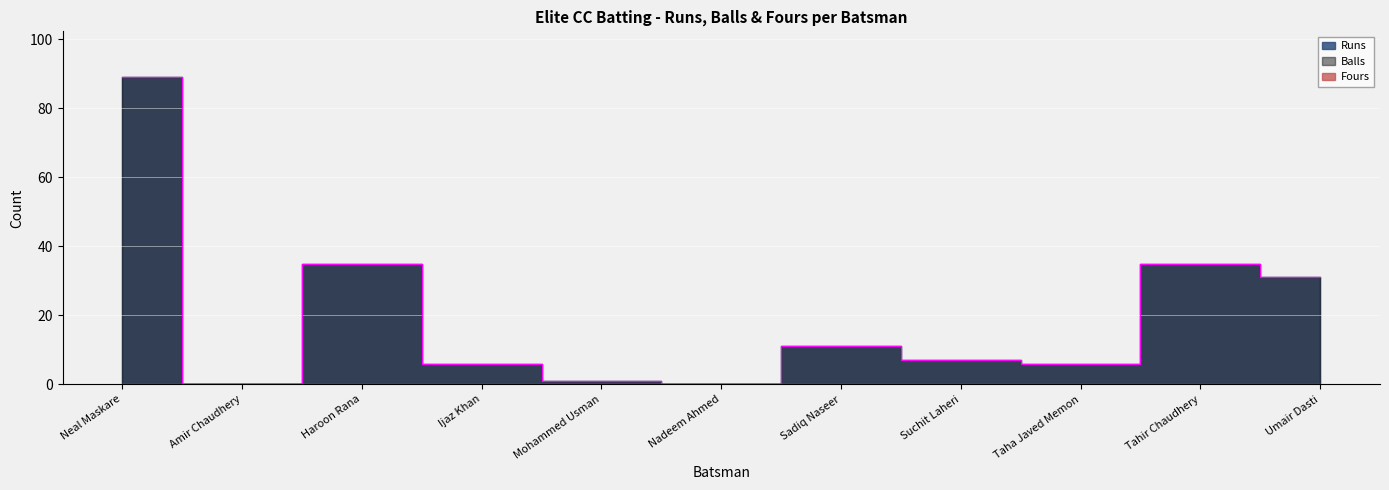

Which series has the widest spread of values?

Runs